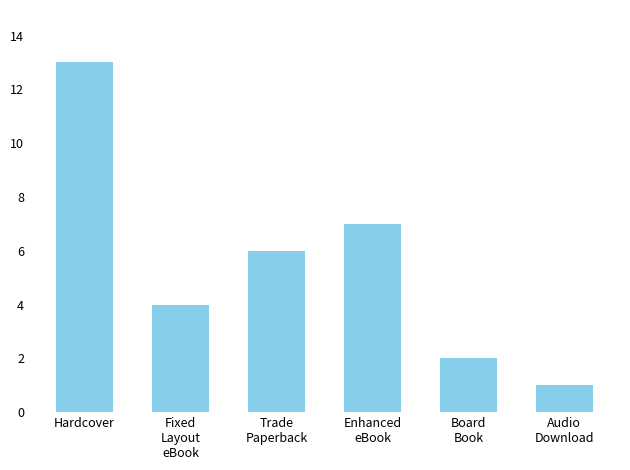

The chart shows a value of 7 at Enhanced
eBook. True or false?

True